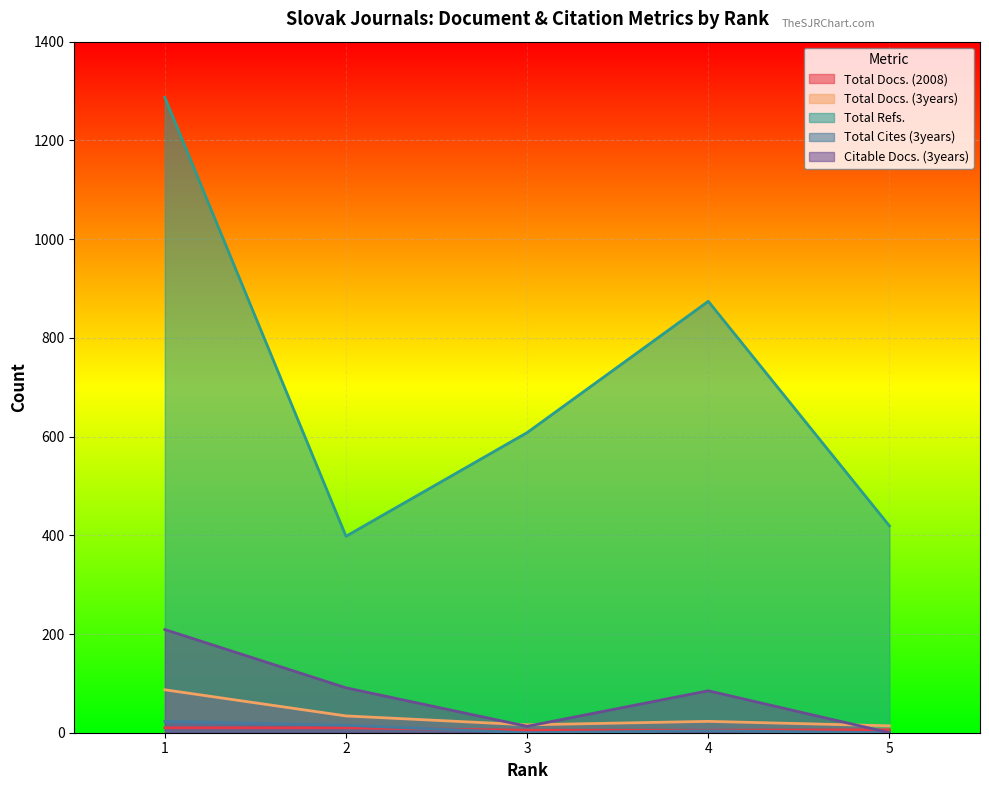

At which category is the sum across all series the highest?

1